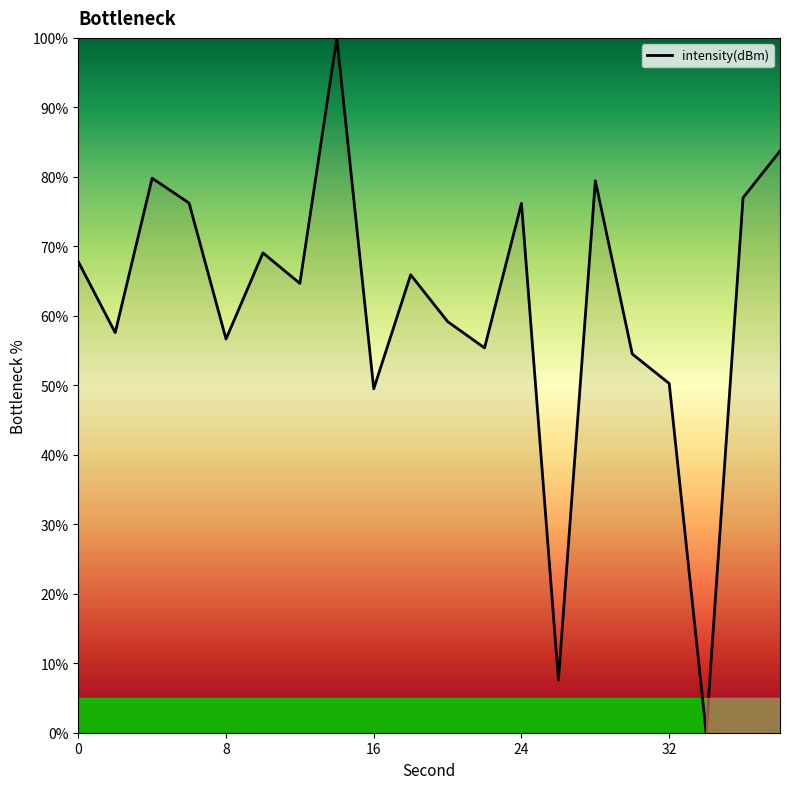

Is this an area chart (filled region under the line)?

No